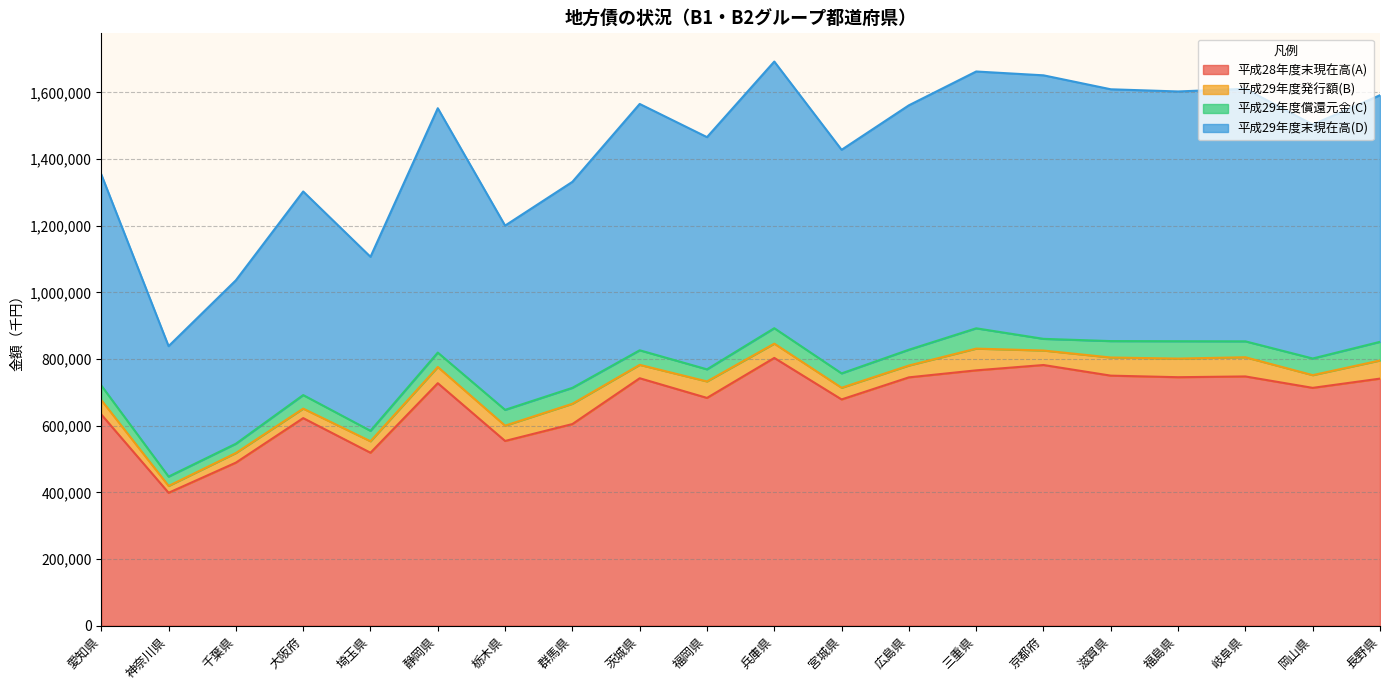

At which category is the sum across all series the highest?

兵庫県